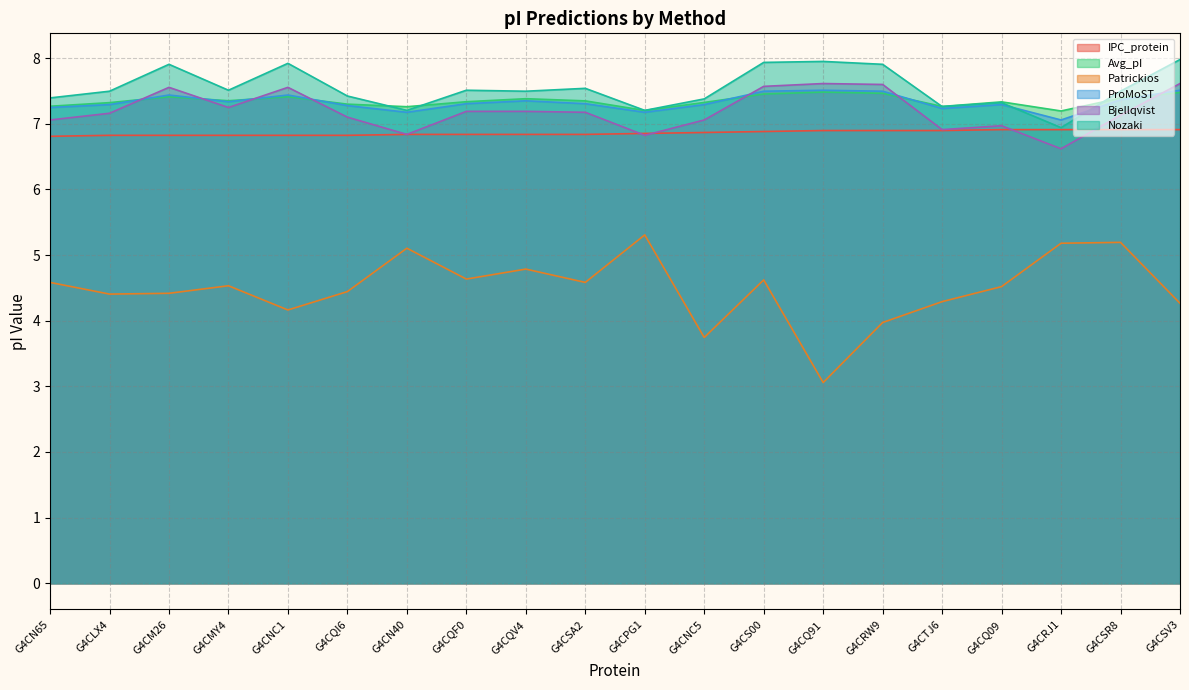

The IPC_protein series shows 2.2 at G4CS00. True or false?

False